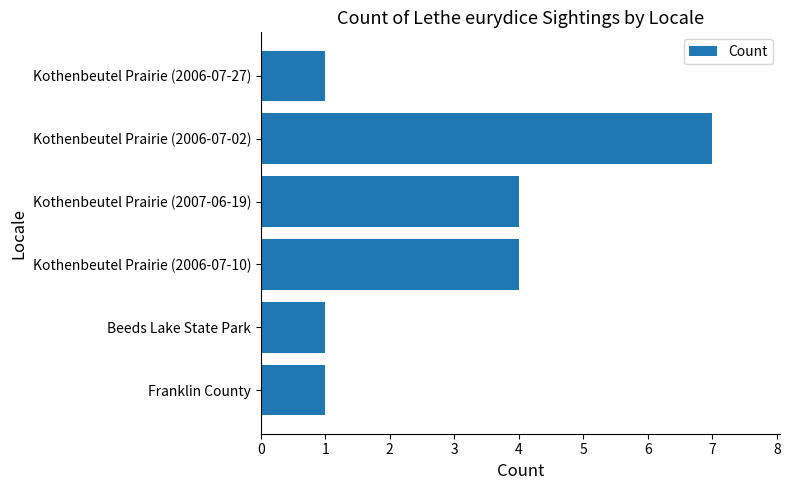

How many bars are there in total?

6